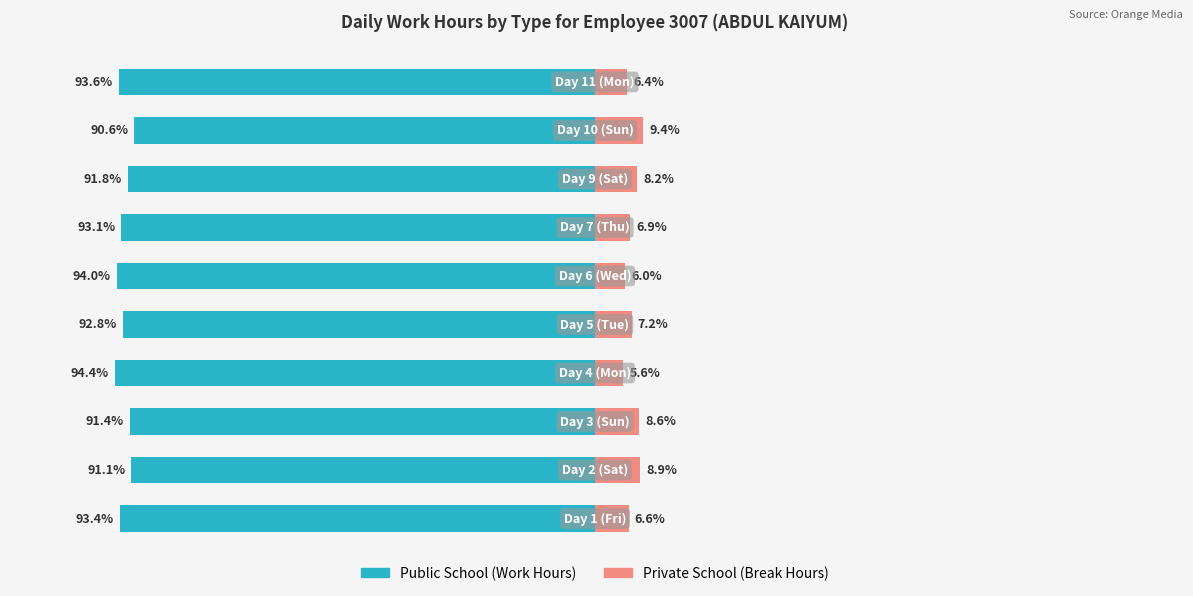

How many bars are there in total?

20